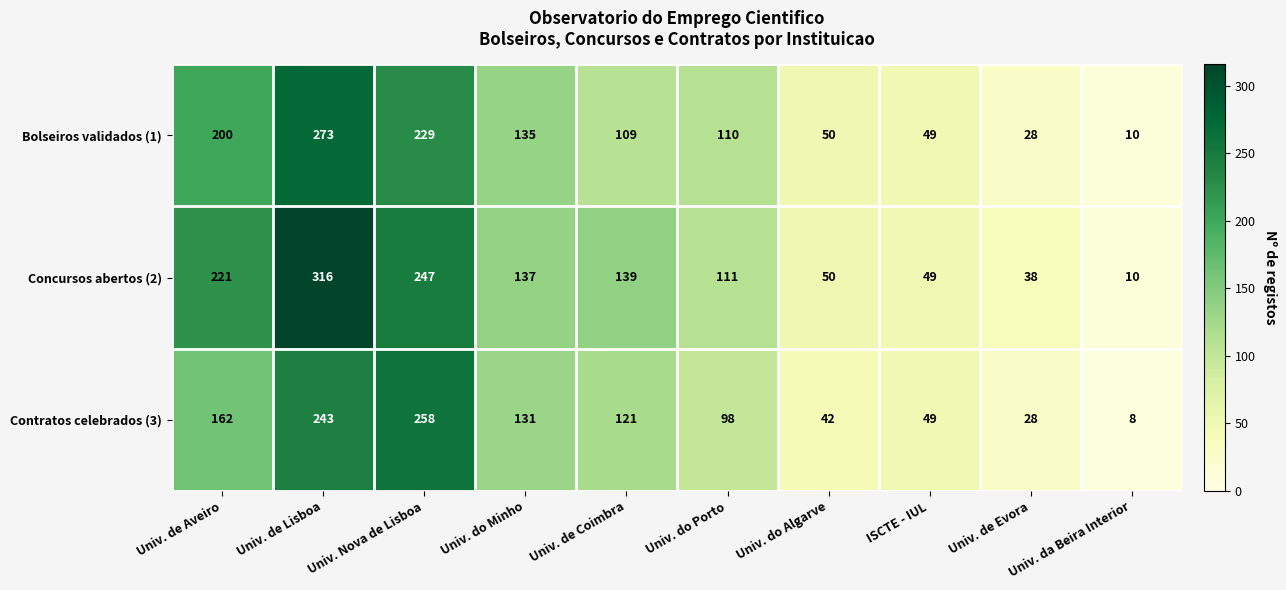

Where is Concursos abertos (2) nearest to the value 163?

Univ. de Coimbra